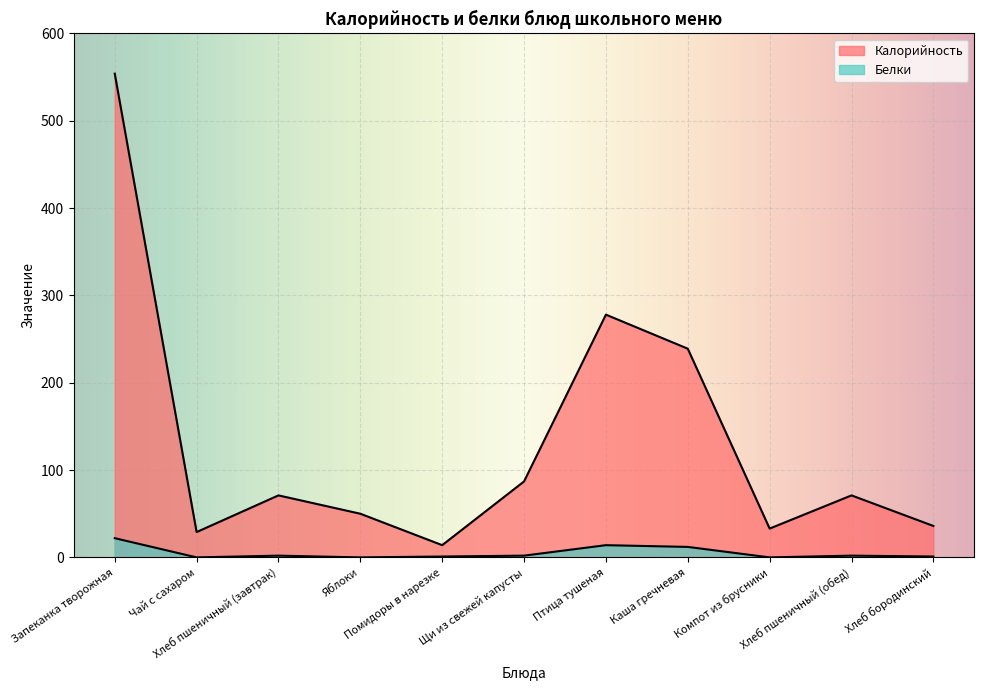

Reading left to right, transcribe all the data shown in this chart.

Калорийность: Запеканка творожная=554	Чай с сахаром=29	Хлеб пшеничный (завтрак)=71	Яблоки=50	Помидоры в нарезке=14	Щи из свежей капусты=87	Птица тушеная=278	Каша гречневая=239	Компот из брусники=33	Хлеб пшеничный (обед)=71	Хлеб бородинский=36
Белки: Запеканка творожная=22	Чай с сахаром=0	Хлеб пшеничный (завтрак)=2	Яблоки=0	Помидоры в нарезке=1	Щи из свежей капусты=2	Птица тушеная=14	Каша гречневая=12	Компот из брусники=0	Хлеб пшеничный (обед)=2	Хлеб бородинский=1